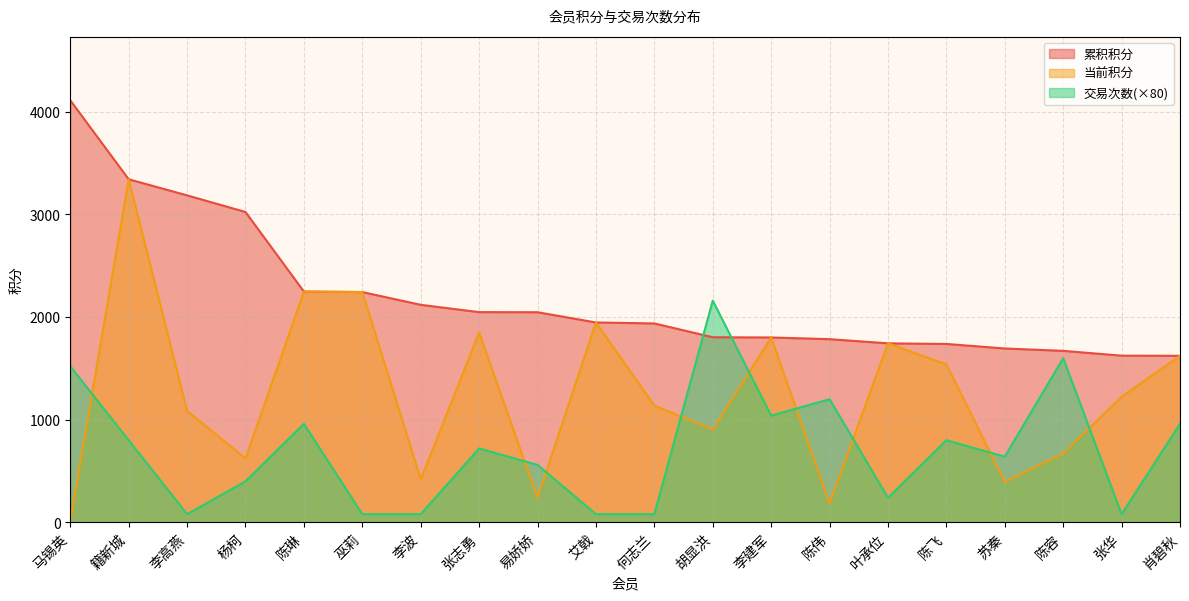

Reading left to right, list all the values displayed in this chart.

当前积分: 11.3	3342.1	1085.4	623.4	2248.3	2243.6	419.3	1848.0	239.9	1947.4	1138.0	903.3	1801.3	184.8	1744.0	1538.1	394.0	670.9	1224.2	1622.5
累积积分: 4111.3	3342.1	3185.4	3023.3	2248.3	2243.6	2119.3	2048.1	2047.0	1947.4	1938.0	1803.3	1801.3	1784.8	1744.0	1738.1	1694.0	1670.9	1624.2	1622.5
交易次数: 1520.0	800.0	80.0	400.0	960.0	80.0	80.0	720.0	560.0	80.0	80.0	2160.0	1040.0	1200.0	240.0	800.0	640.0	1600.0	80.0	960.0